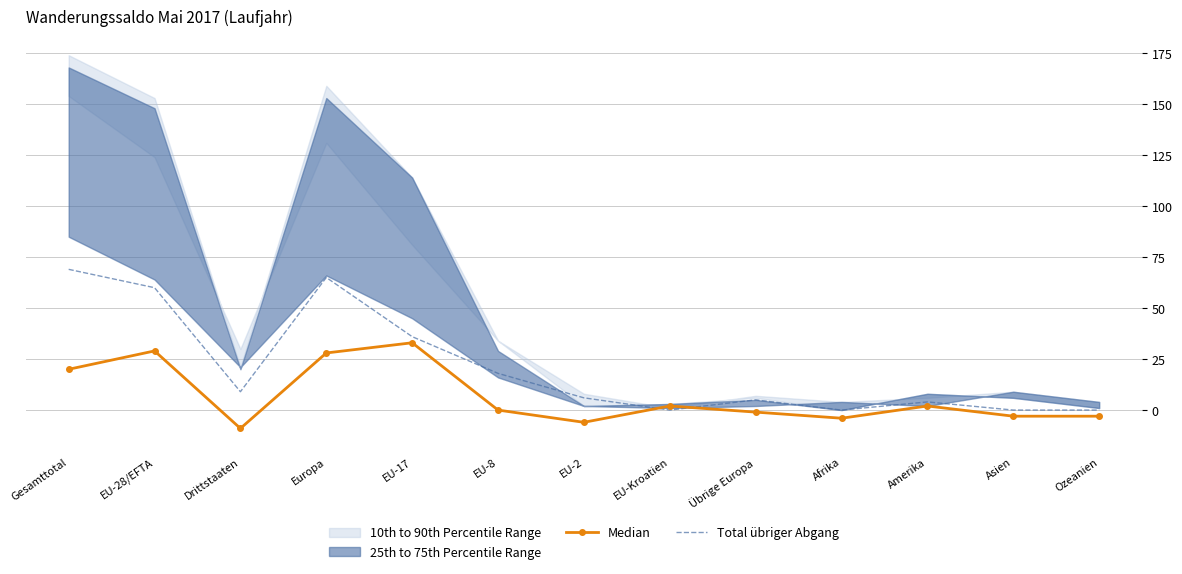

True or false: Total übriger Abgang has a value of 60 at EU-28/EFTA.

True